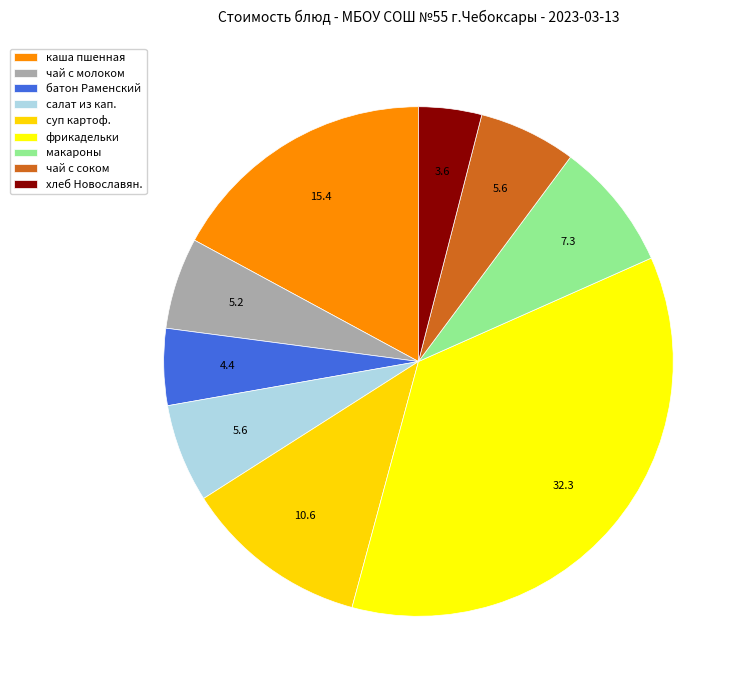

Rank the categories by value from highest to lowest.

фрикадельки из говядины, тушенные в соусе, каша пшенная молочная  с маслом, суп картофельный с бобовыми, говядиной, макароны отварные, салат из квашенной капусты, чай с фруктовым соком, чай с молоком, батон Раменский, хлеб Новославянский